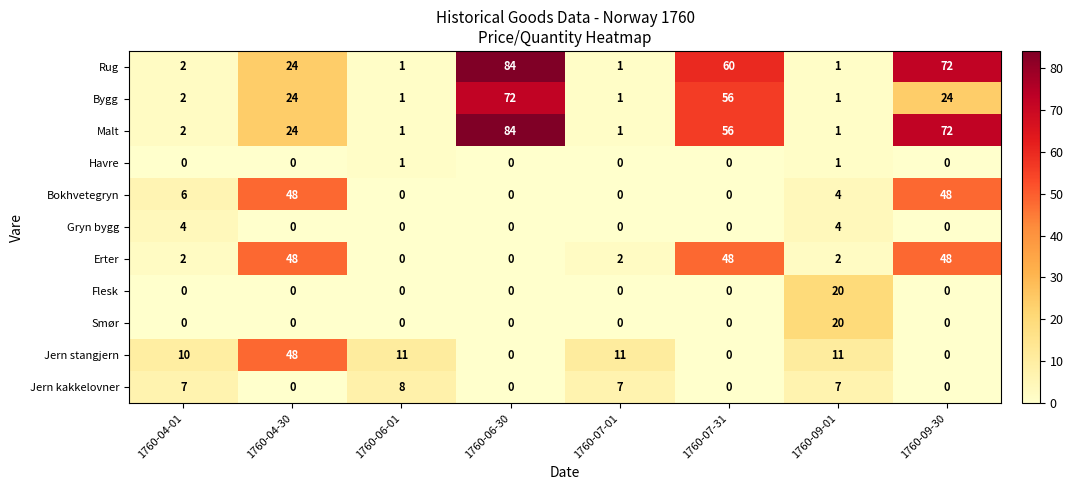

What is the difference between the maximum and second lowest values in the Rug series?

83